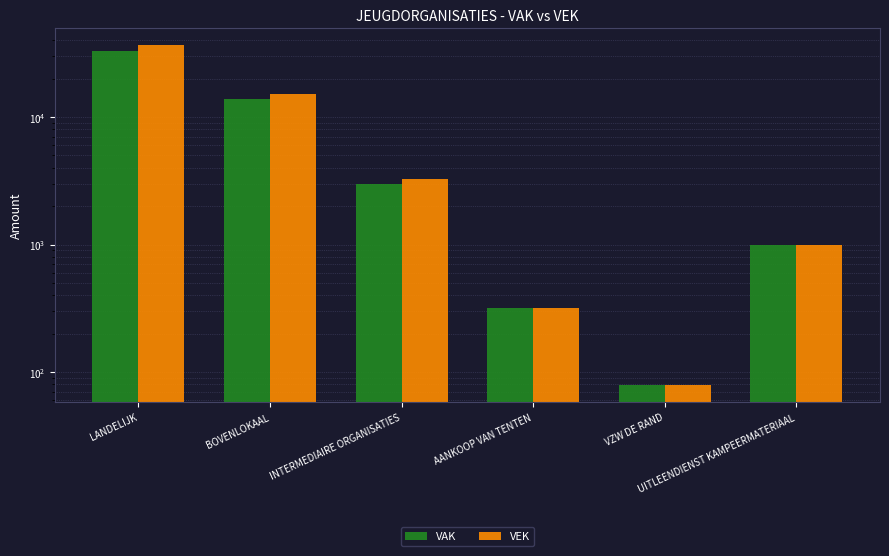

What is the spread (max minus min) of values at LANDELIJK?

3386